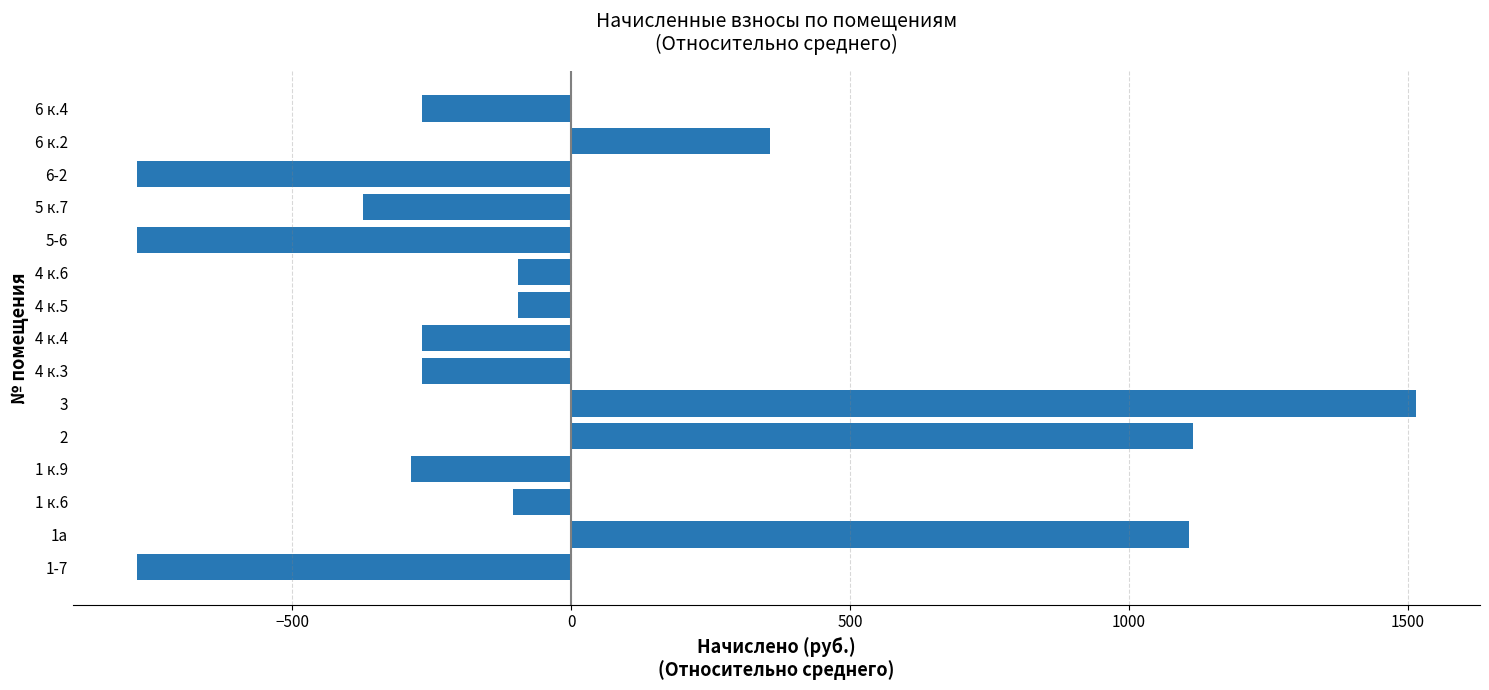

What is the difference between the maximum and second lowest values?

2293.7